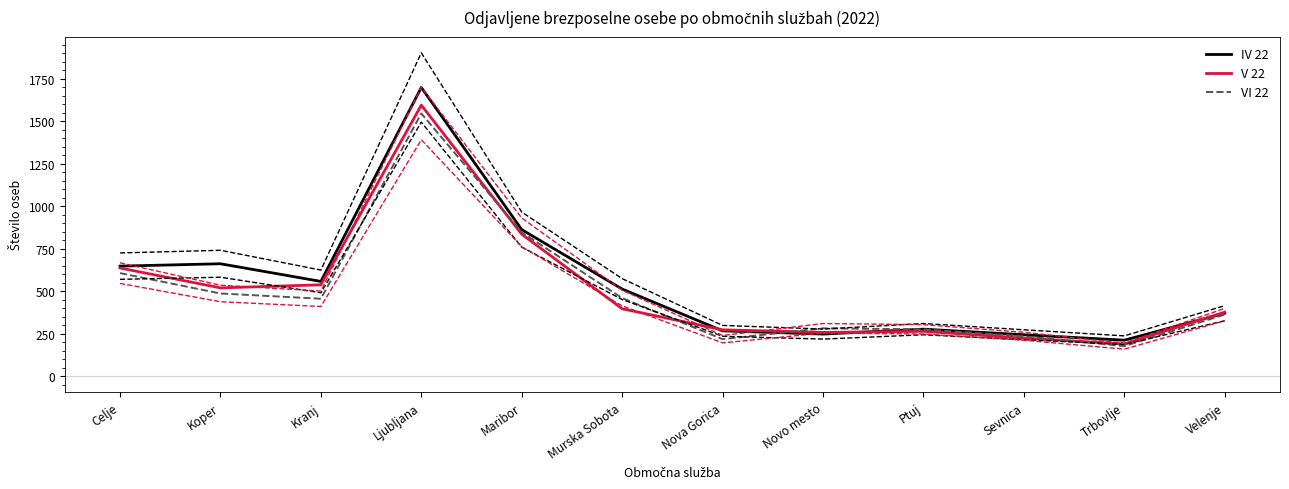

What is the sum of the V 22 values at Trbovlje and Nova Gorica?

461